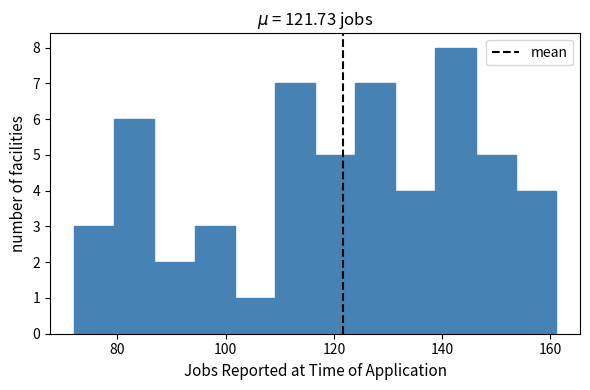

Read against the x-axis, roughly where is the centre of the tallest bar?

142